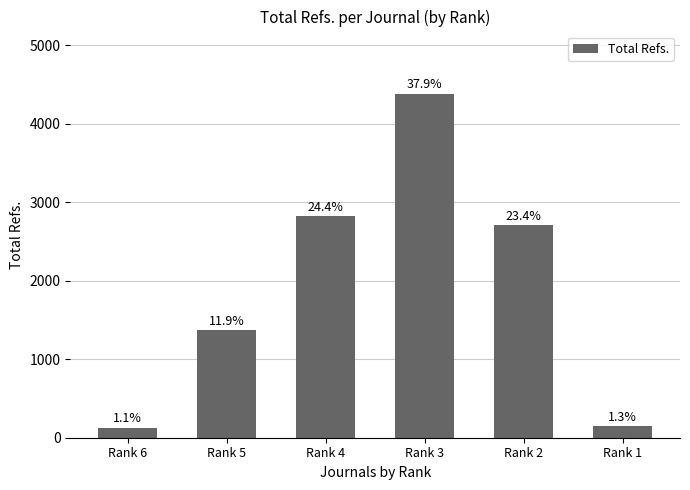

Does the chart contain any negative values?

No